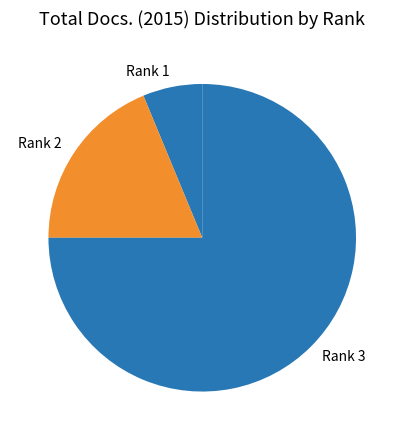

Which category has the smallest portion of the pie?

Rank 1